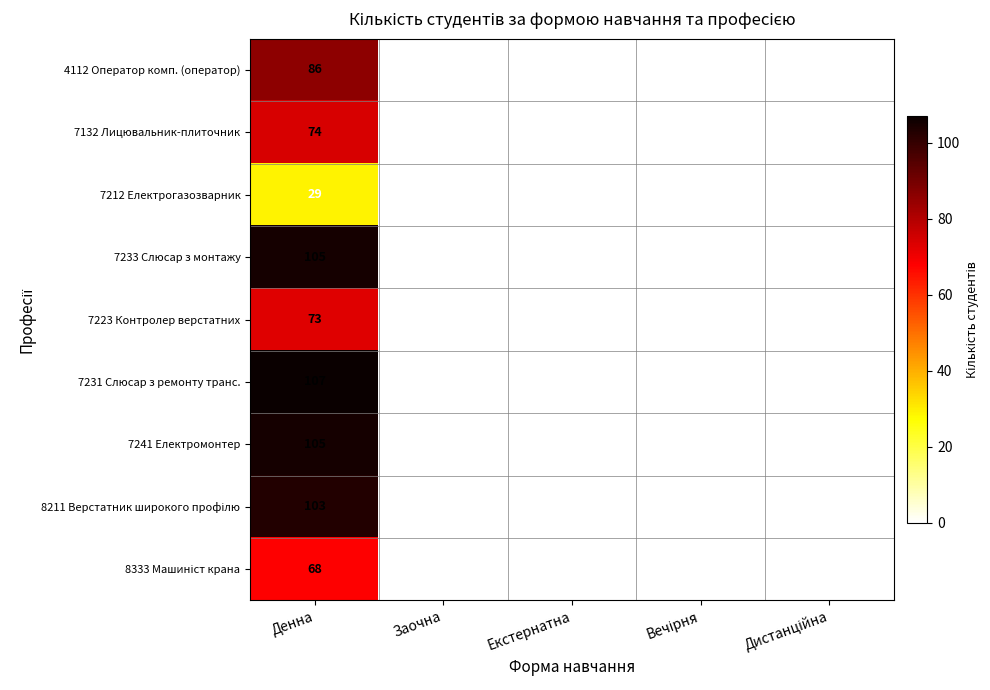

The 7132 Лицювальник-плиточник series shows 20 at Денна. True or false?

False